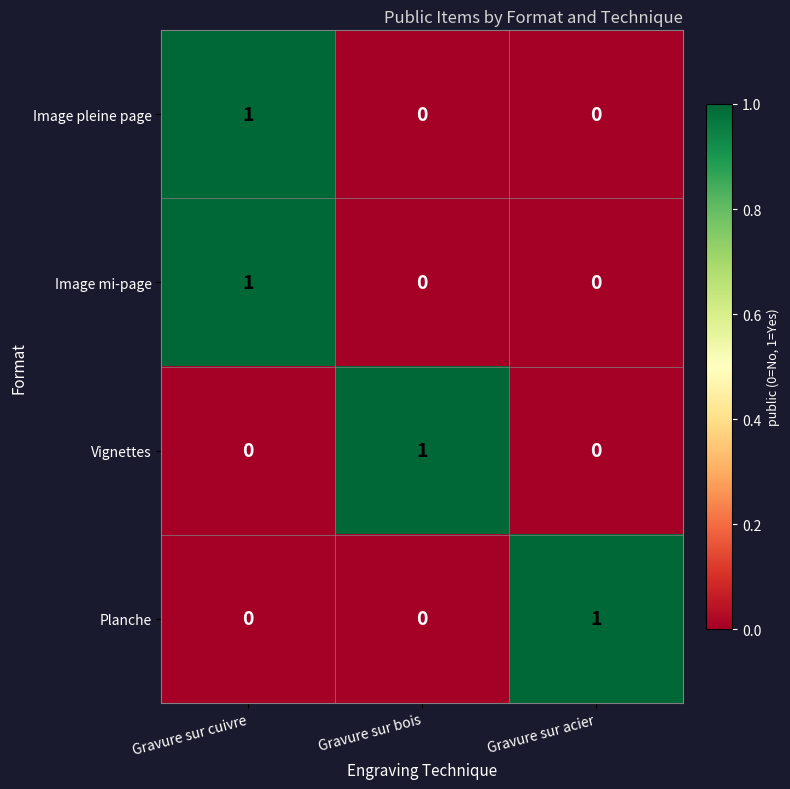

Is it true that Image mi-page equals 0 at Gravure sur bois?

True